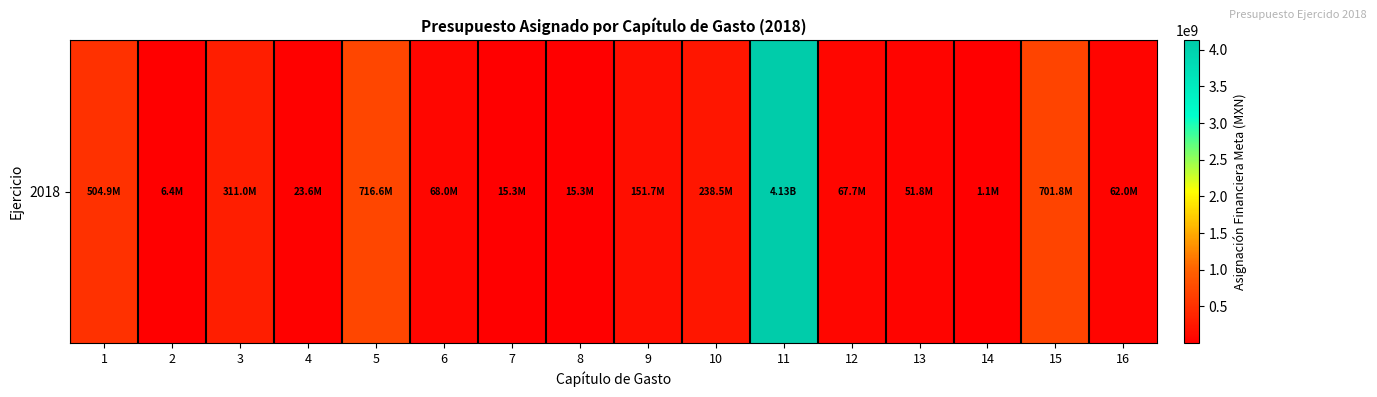

At which category does the chart reach its minimum across all series?

14